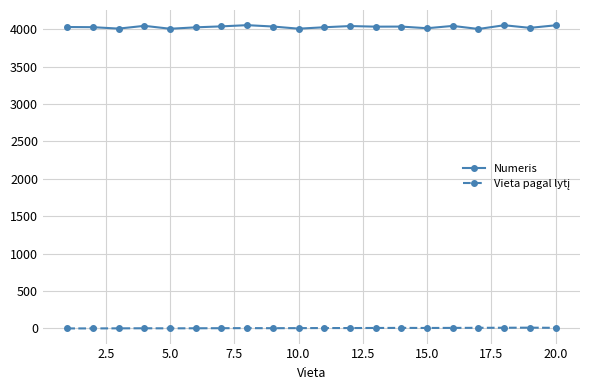

True or false: Numeris has more than 1 interior local peaks.

True